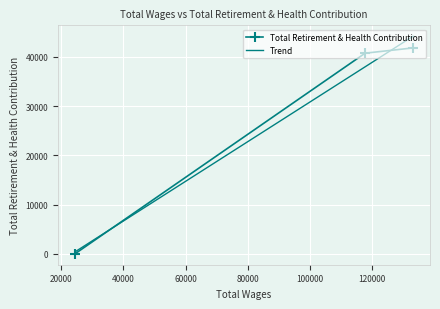

How many values in the Total Retirement & Health Contribution series are below 40718?

1